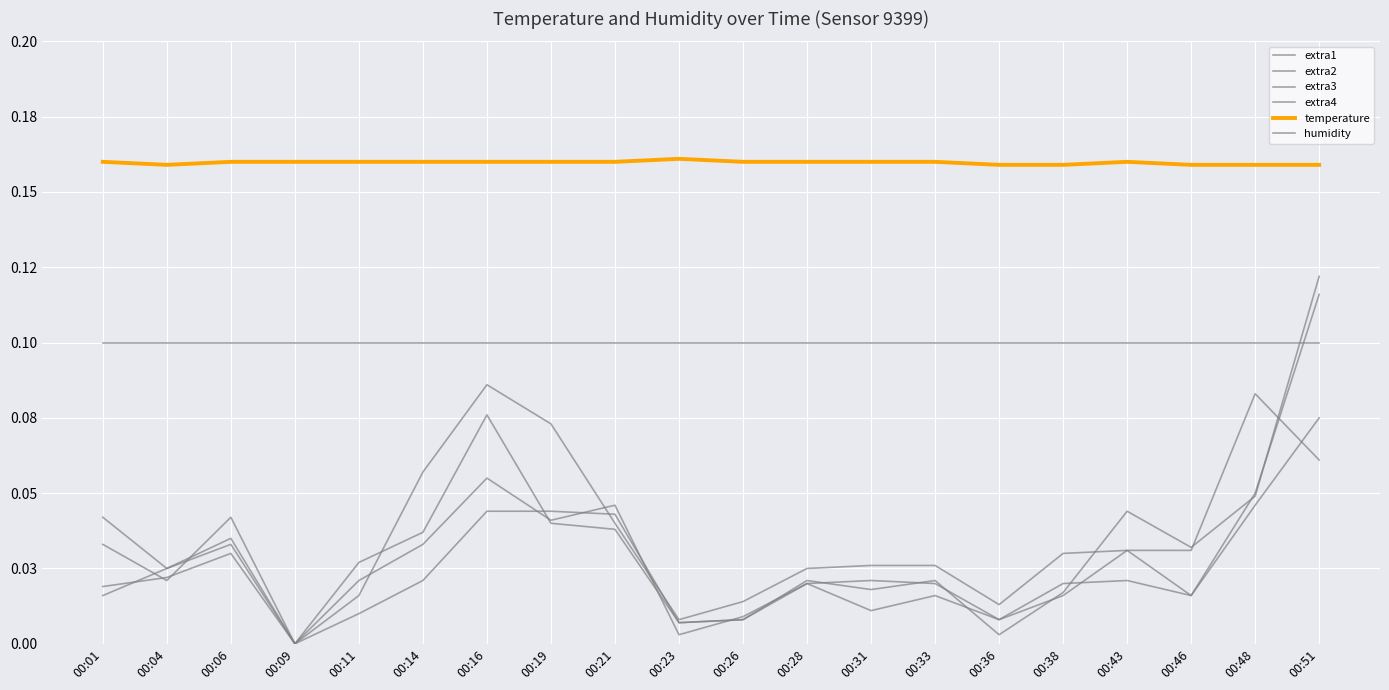

How many intersections are there between extra1 and extra3?

4